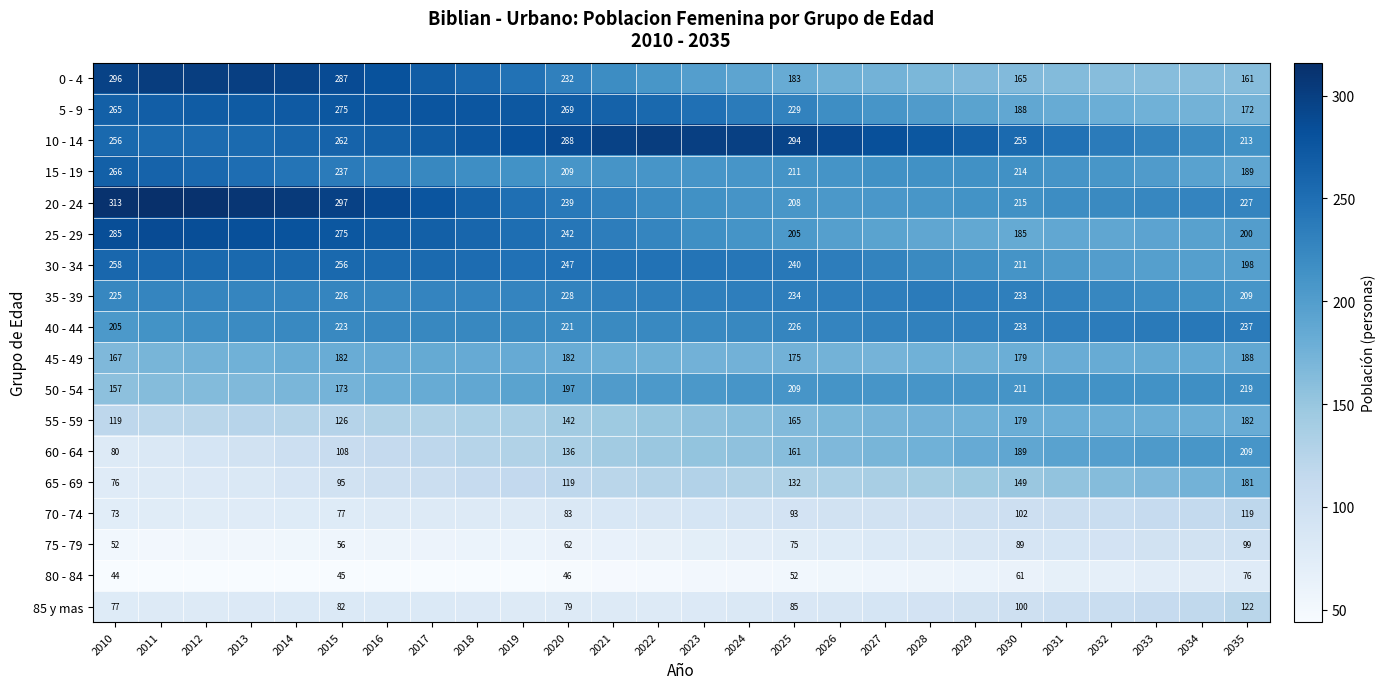

Between 2014 and 2021, which is larger?

2014